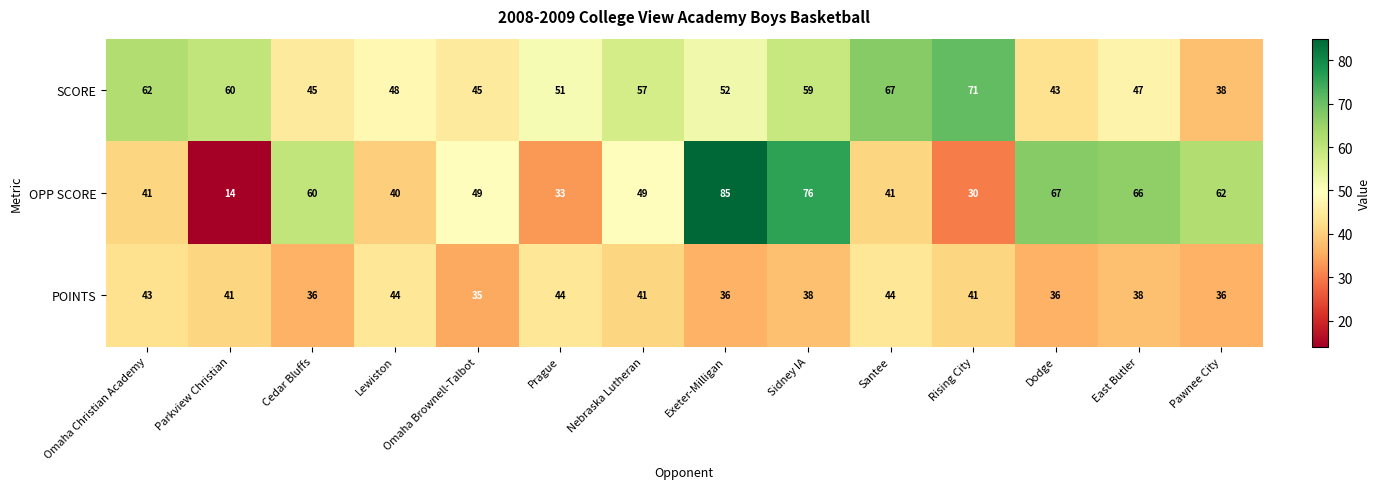

What is the total value across all series at East Butler?

151